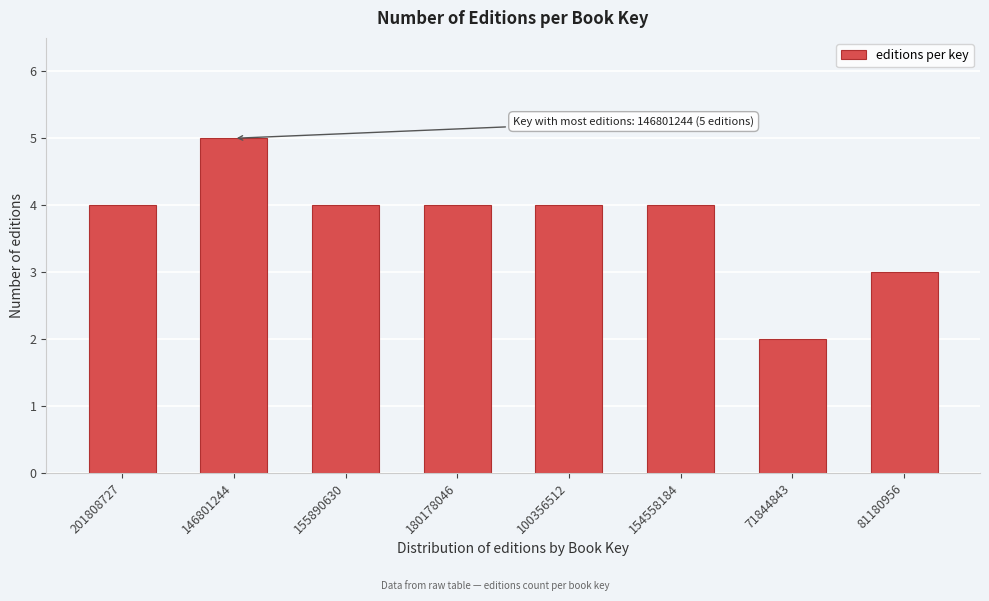

Reading right to left, list all the values displayed in this chart.

3	2	4	4	4	4	5	4